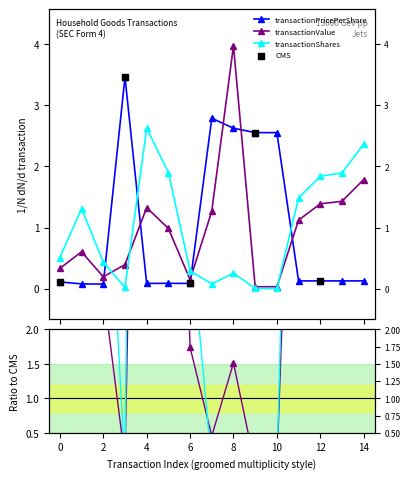

At which category is the sum across all series the highest?

8